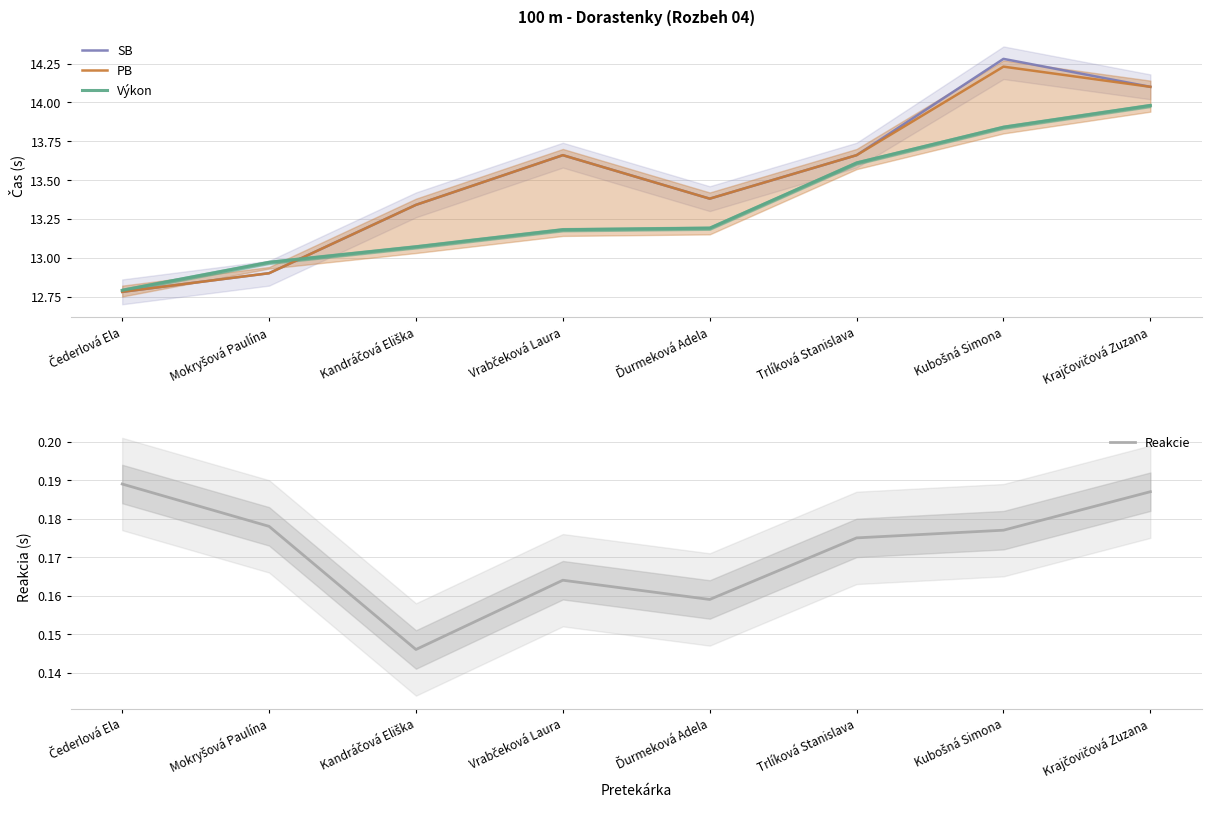

Where is the first local minimum for PB?

Ďurmeková Adela